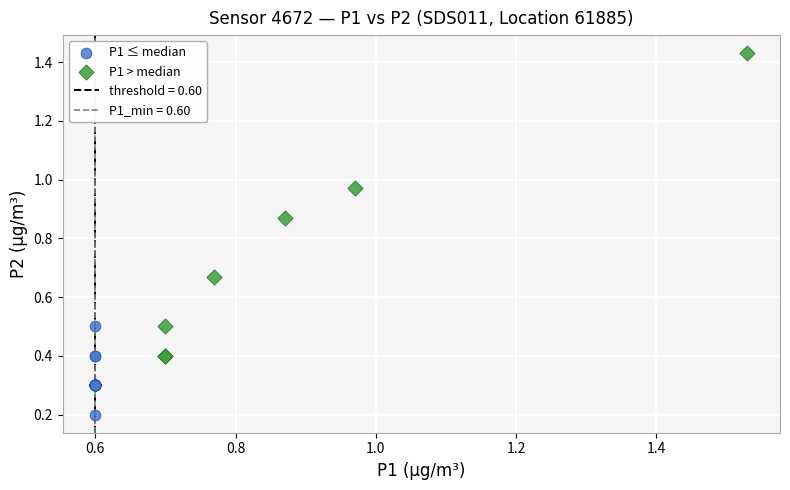

Which series has the largest Y range (max minus min)?

P1 > median